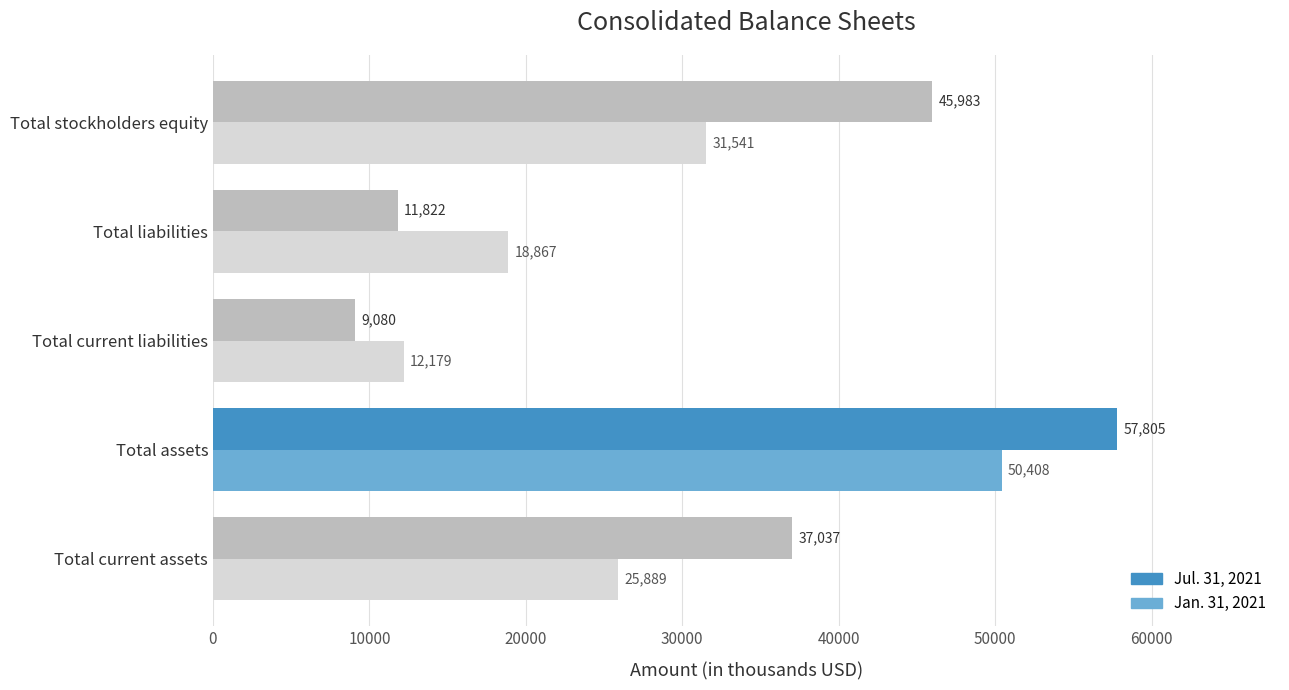

Which series has the largest total across all categories?

Jul. 31, 2021